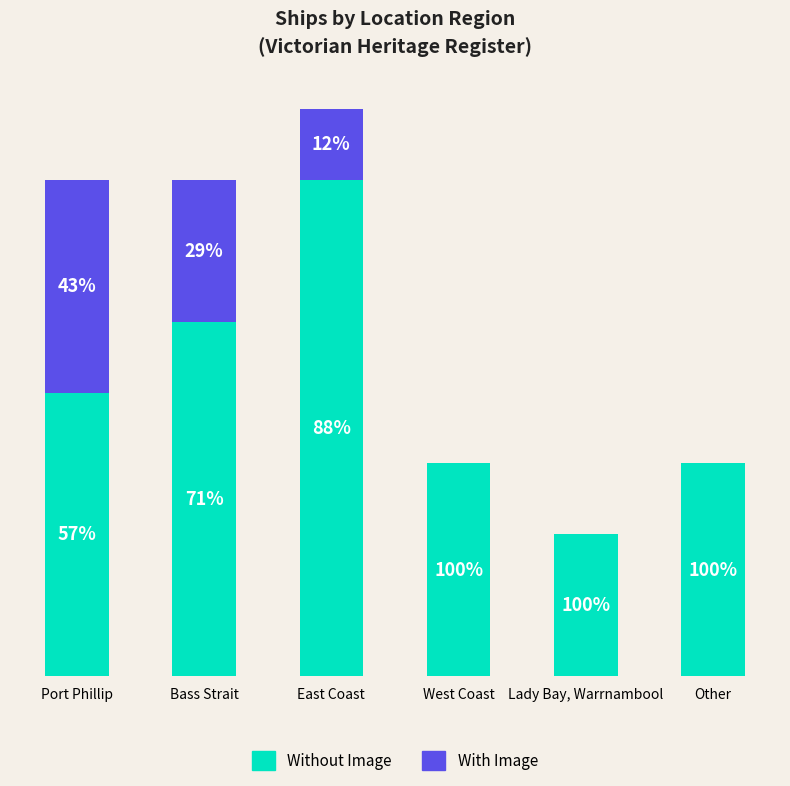

At which category is the sum across all series the highest?

East Coast